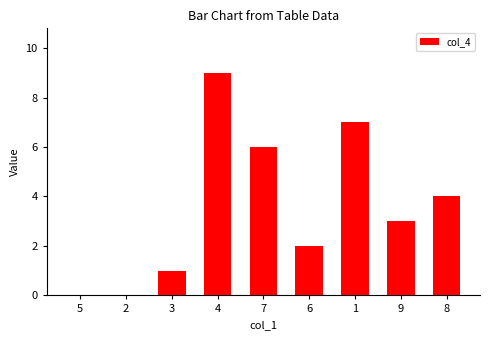

Between 2 and 6, which is larger?

6